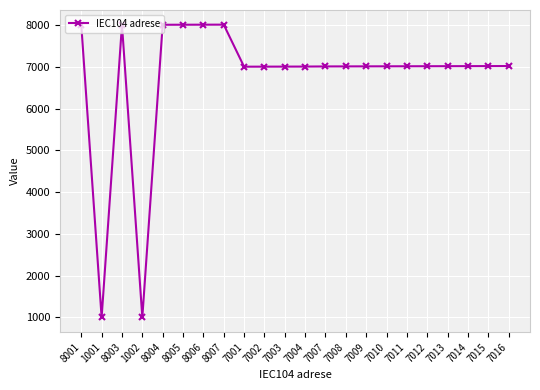

Approximately how many times larger is the value at 7009 compared to 1002?

7.0